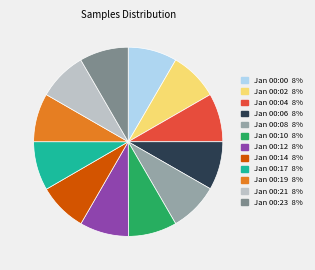

Is there any slice that represents more than half of the pie?

No